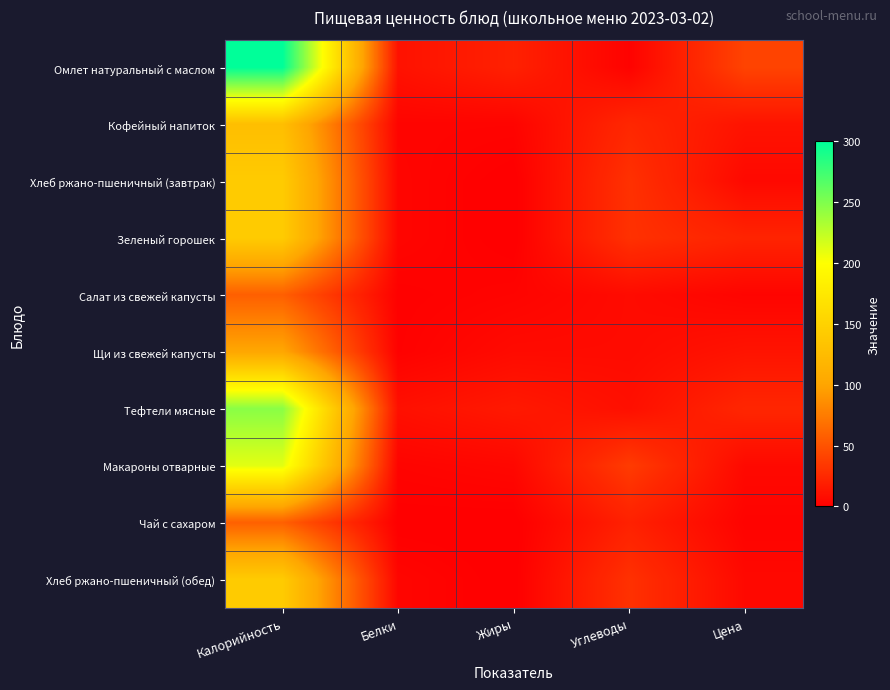

Count the number of categories in the chart.

5